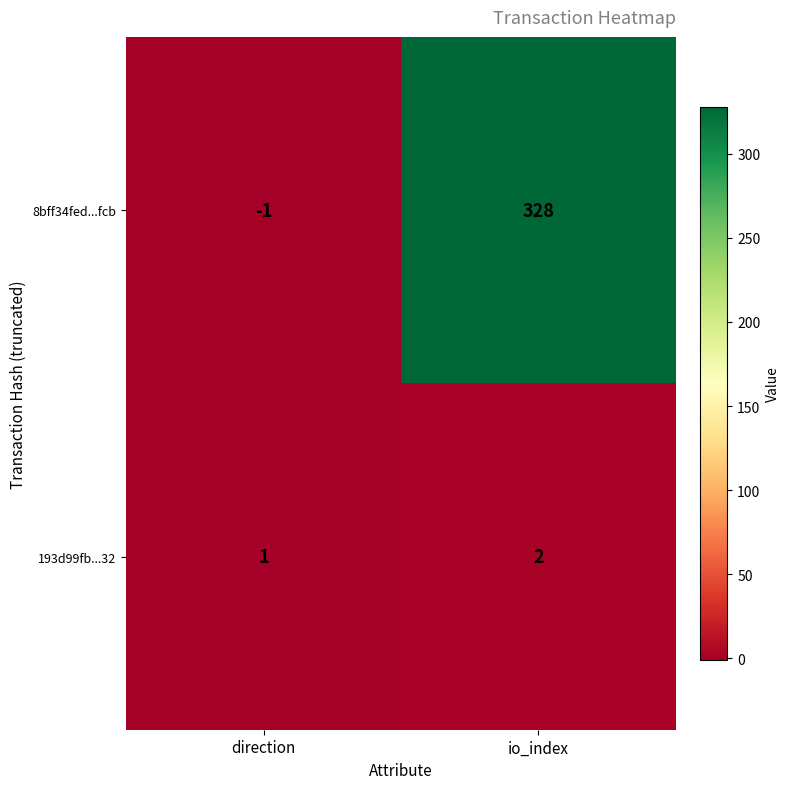

What is the spread (max minus min) of values at io_index?

326